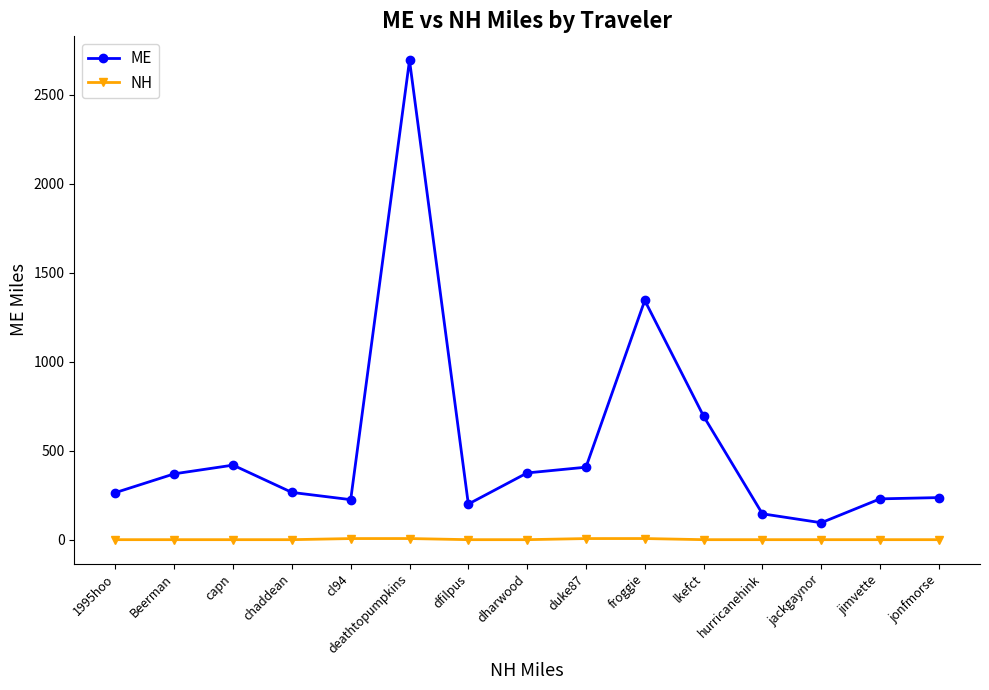

How many data points in NH are above 0?

4